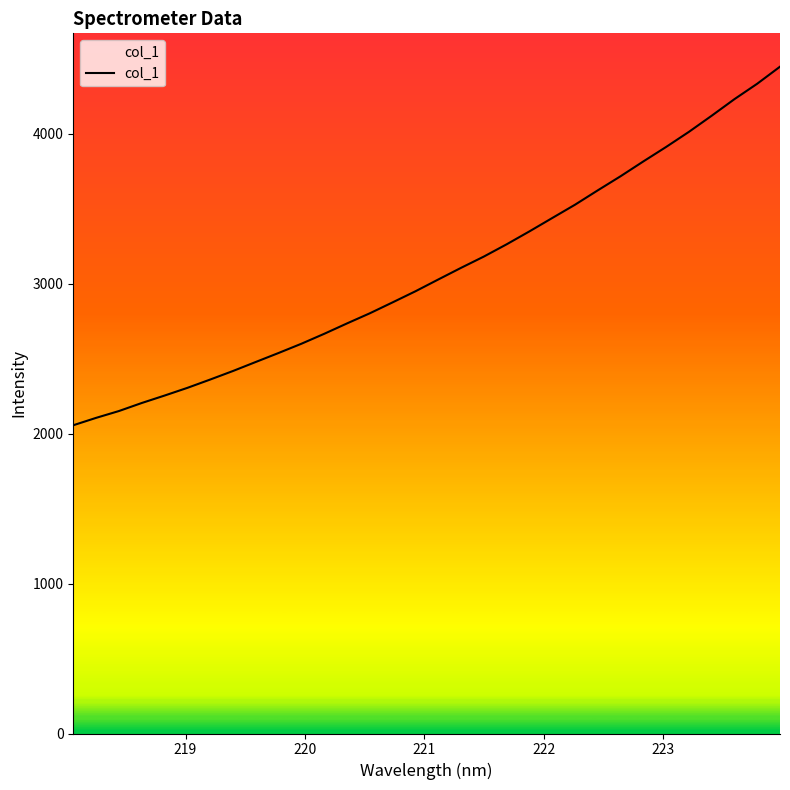

What is the maximum value shown in the chart?

4446.3